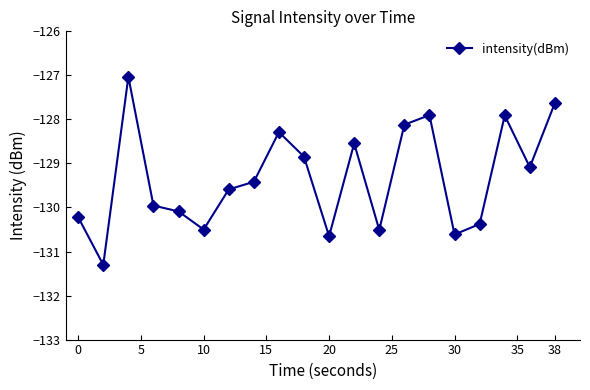

What is the average value?

-129.3